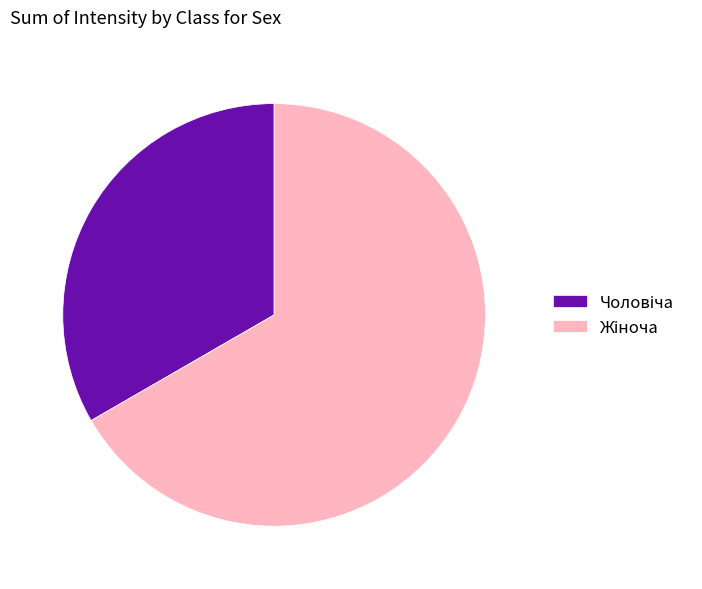

Does any single category account for the majority?

Yes